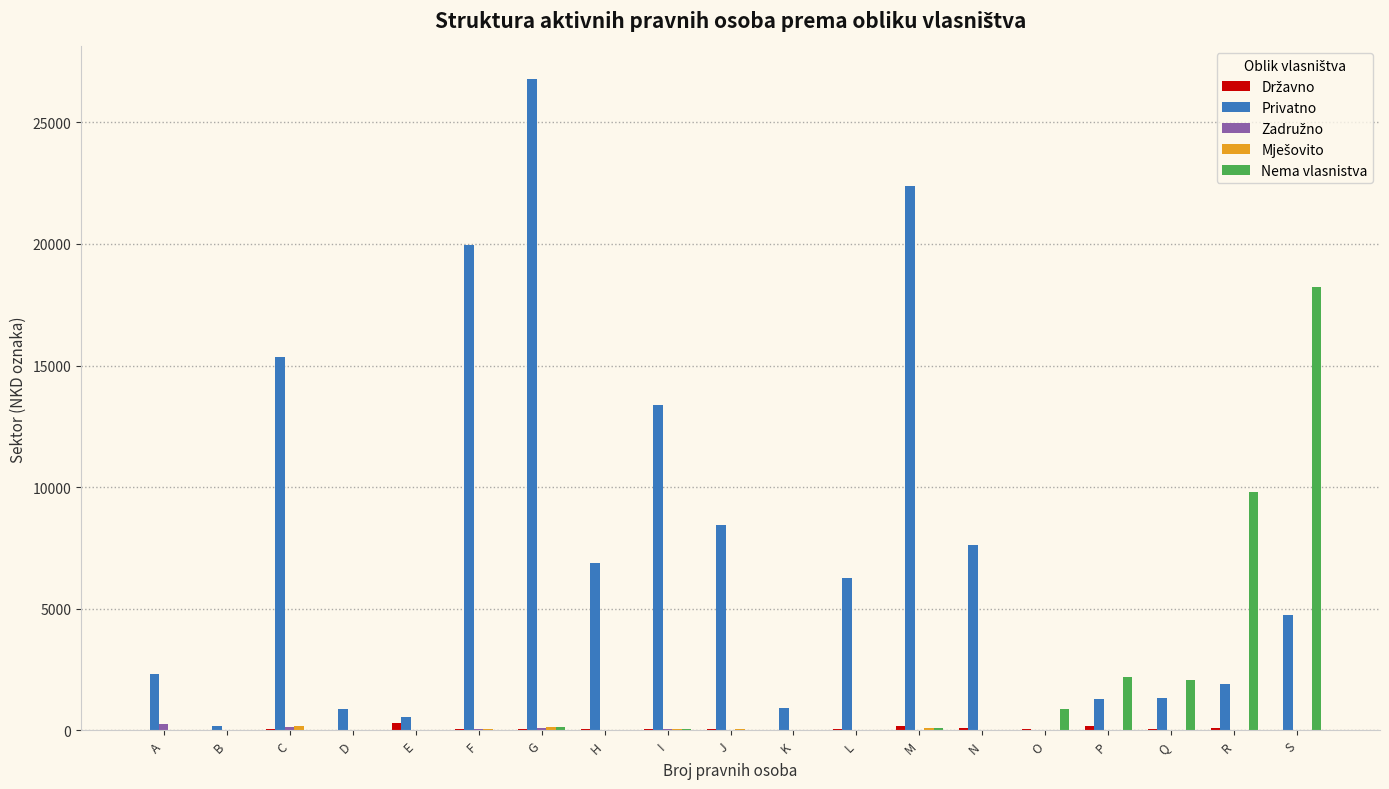

Between A and S, which series saw the biggest shift?

Nema vlasnistva